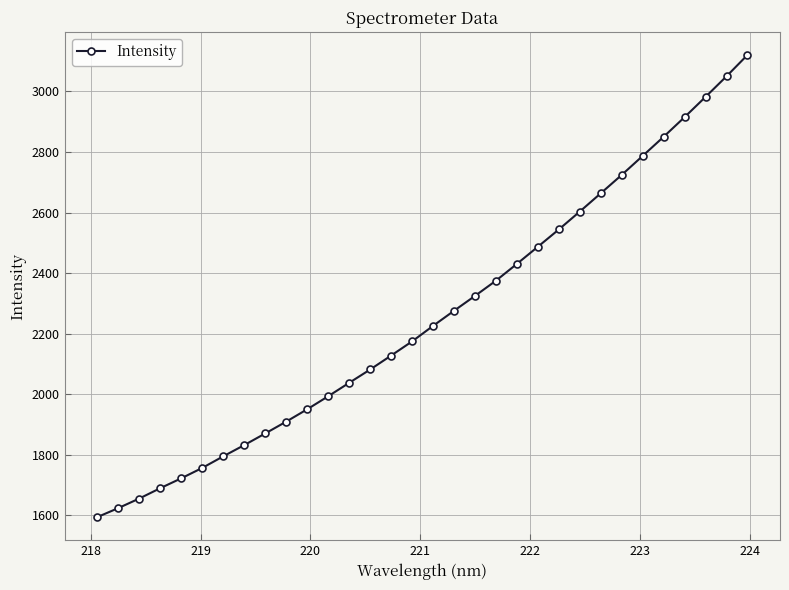

True or false: there are more than 2 points higher than both neighbors.

False